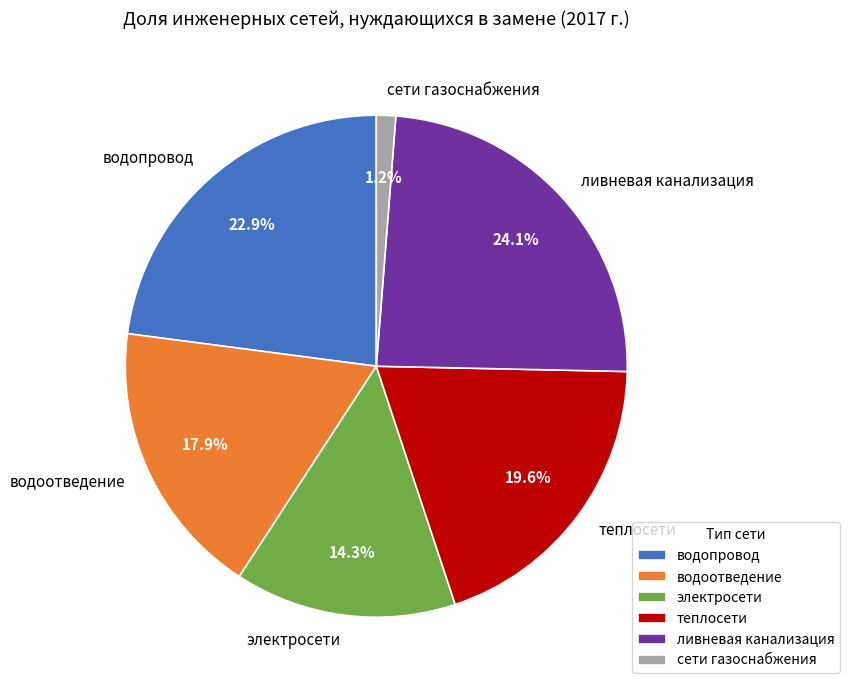

Combined, what portion of the pie is теплосети and сети газоснабжения?

20.8%